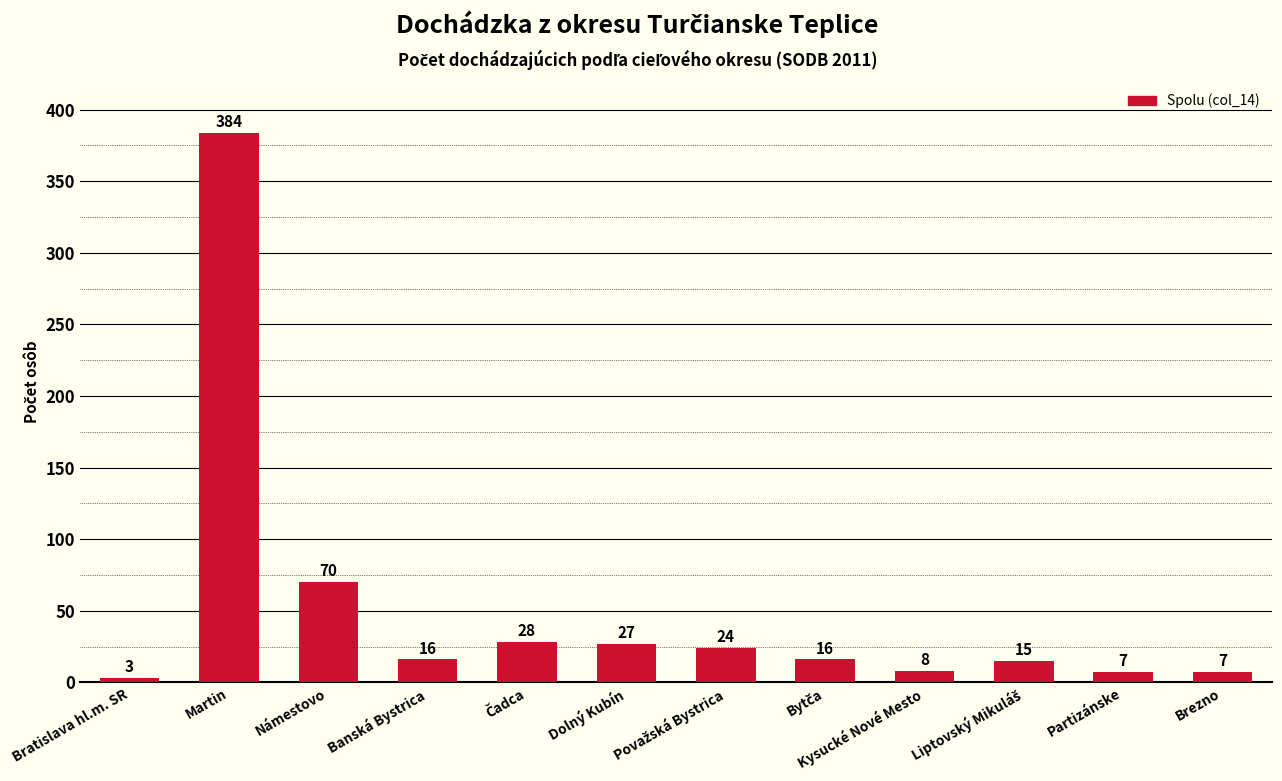

What is the value of the 3rd bar from the left?

70